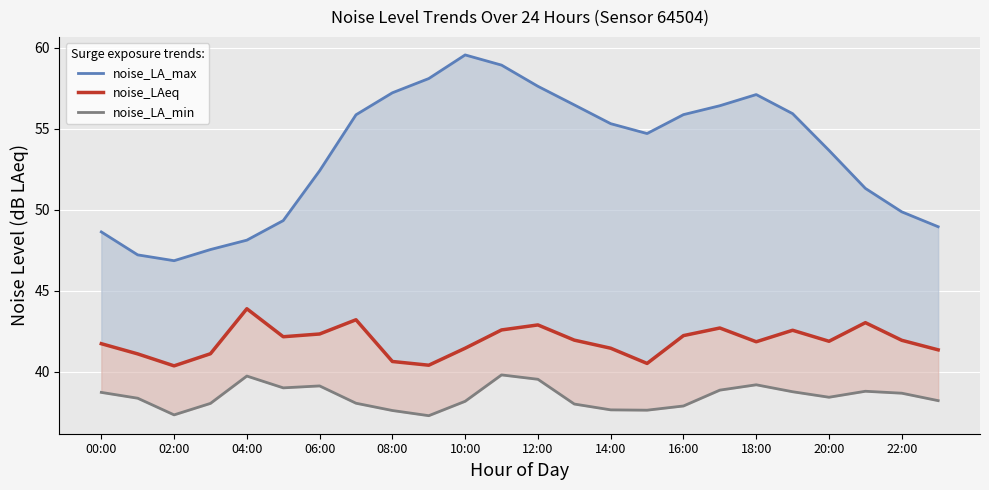

Reading right to left, list all the values displayed in this chart.

noise_LA_max: 49.0	49.9	51.3	53.7	55.9	57.1	56.4	55.9	54.7	55.3	56.5	57.6	58.9	59.6	58.1	57.2	55.9	52.4	49.3	48.1	47.5	46.9	47.2	48.6
noise_LAeq: 41.3	41.9	43.0	41.9	42.5	41.8	42.7	42.2	40.5	41.4	41.9	42.9	42.6	41.4	40.4	40.6	43.2	42.3	42.1	43.9	41.1	40.4	41.1	41.7
noise_LA_min: 38.2	38.7	38.8	38.4	38.8	39.2	38.9	37.9	37.6	37.6	38.0	39.5	39.8	38.2	37.3	37.6	38.0	39.1	39.0	39.7	38.0	37.3	38.4	38.7